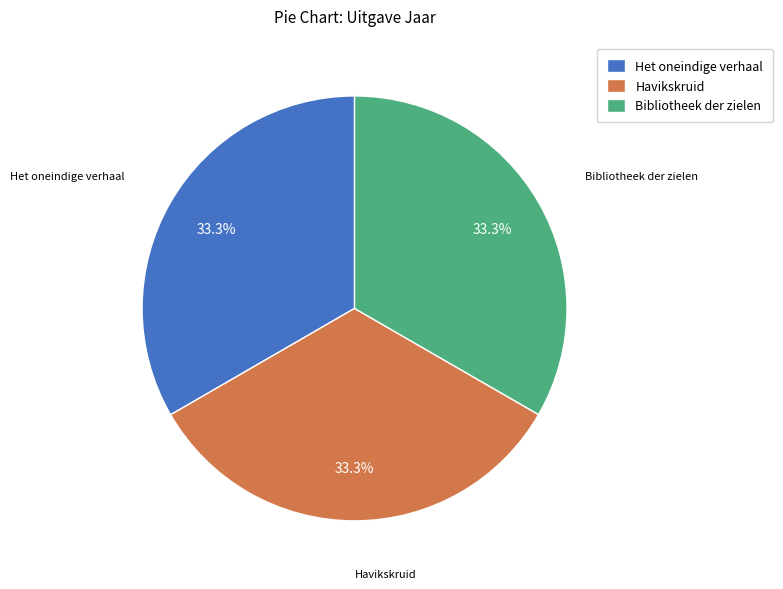

How many segments does this pie chart have?

3